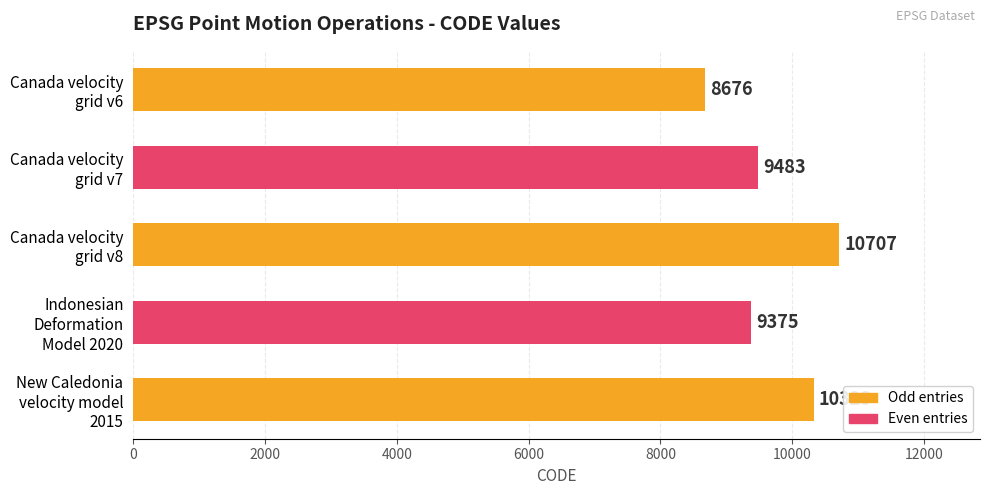

Are the bars grouped side by side (vs. stacked)?

No